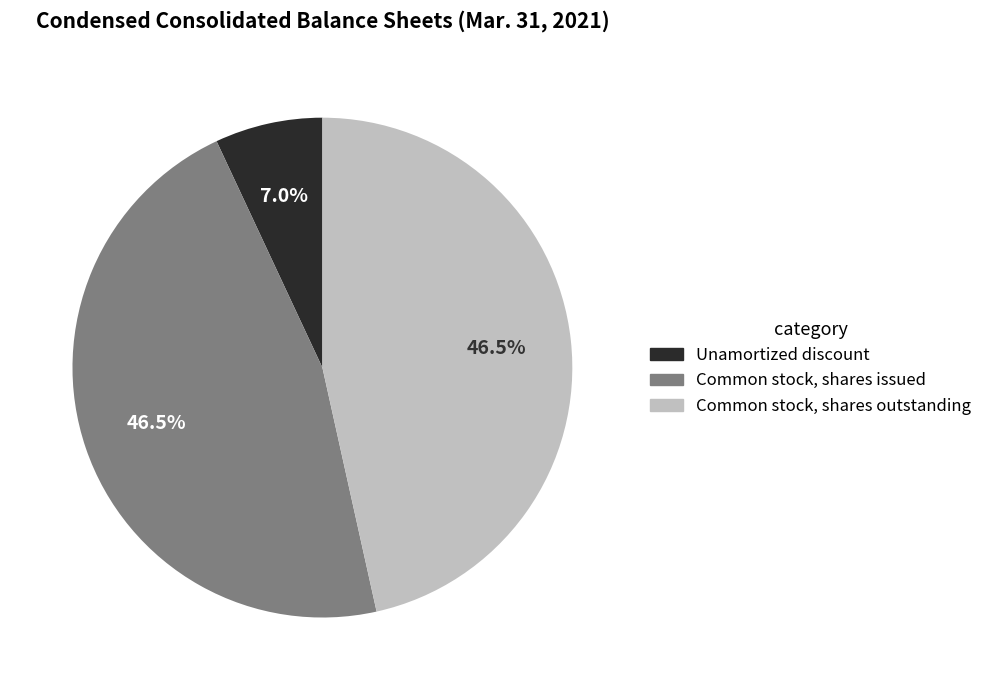

To the nearest percent, what is the difference between the Unamortized discount and Common stock, shares issued slice percentages?

40%